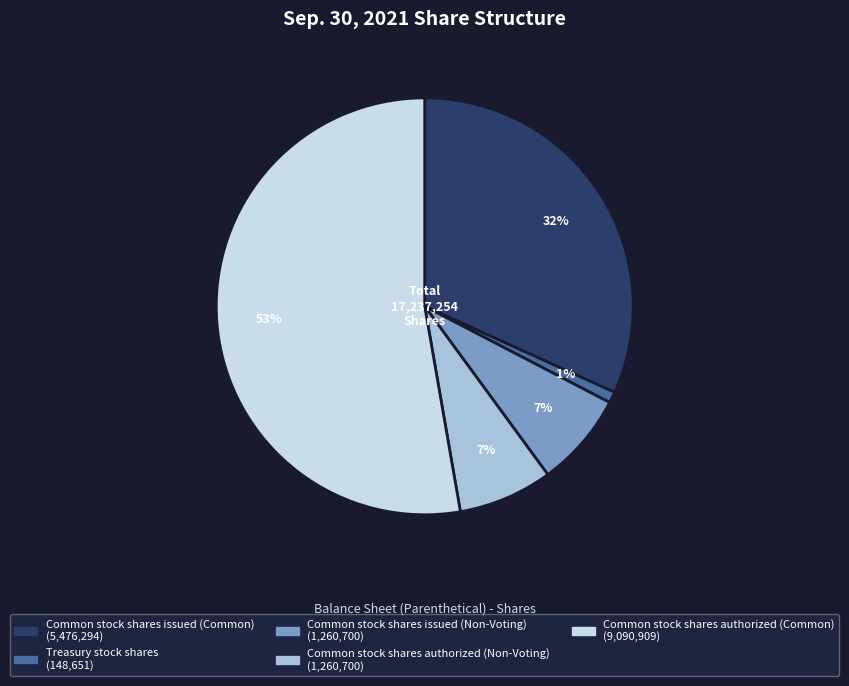

Is the sum of Treasury stock shares and Common stock shares issued (Non-Voting) greater than half?

No